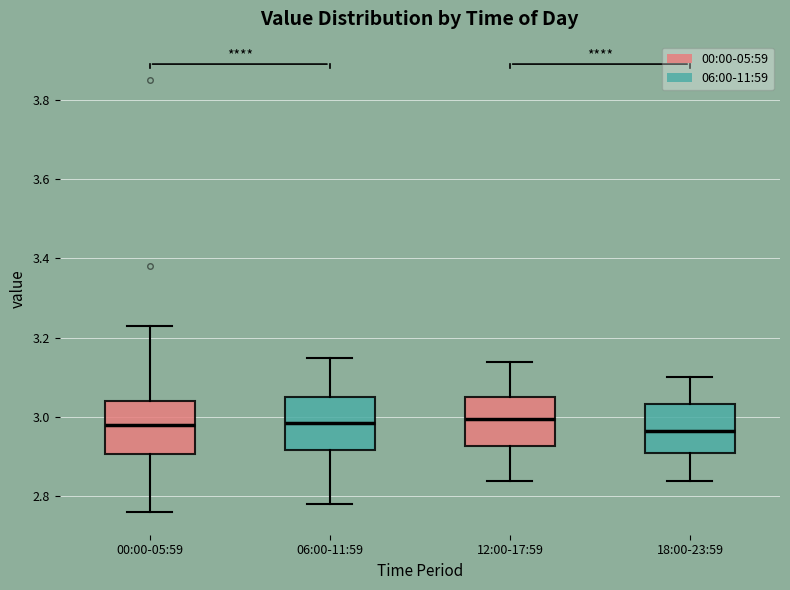

Reading left to right, read every box against the y-axis: the position of its median line, the range the box covers, and the ends of its whiskers. The values are not printed on the chart, so give them approximately, as read against the axis.

00:00-05:59: median 2.98, box 2.90 to 3.04, whiskers 2.76 to 3.24
06:00-11:59: median 2.98, box 2.92 to 3.06, whiskers 2.78 to 3.16
12:00-17:59: median 3.00, box 2.92 to 3.06, whiskers 2.84 to 3.14
18:00-23:59: median 2.96, box 2.92 to 3.04, whiskers 2.84 to 3.10